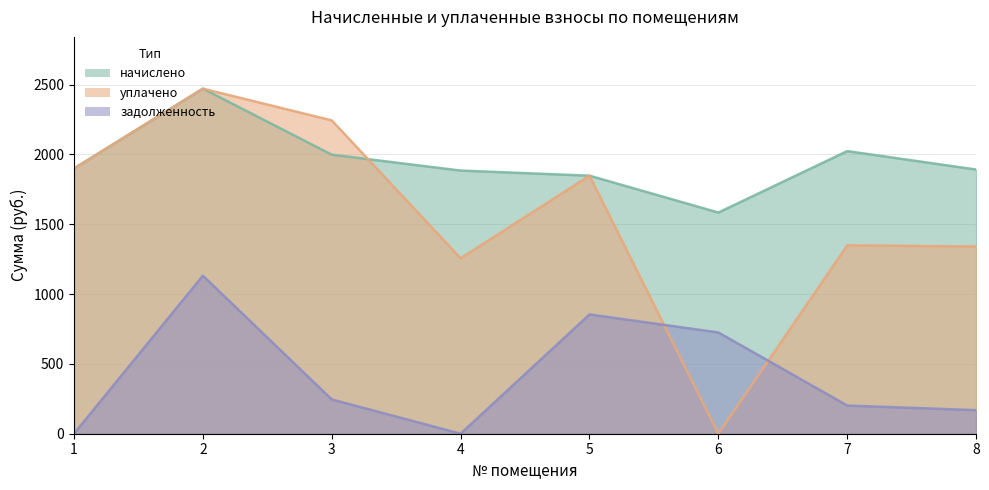

How many series are shown in this chart?

3